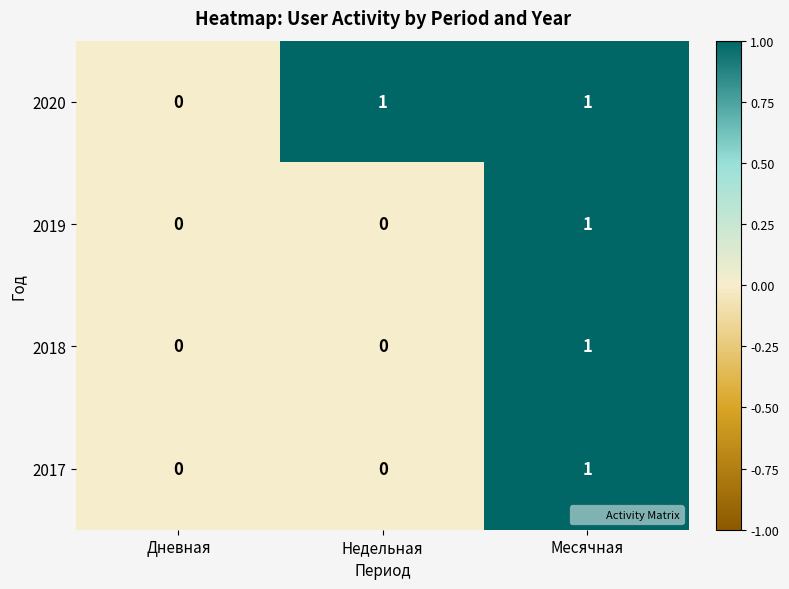

Reading left to right, extract all data points from this chart.

2020: 0	1	1
2019: 0	0	1
2018: 0	0	1
2017: 0	0	1